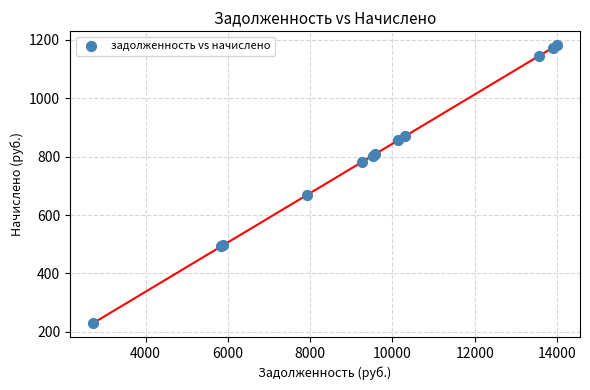

What Y value in the scatter plot is closest to 705?

669.1